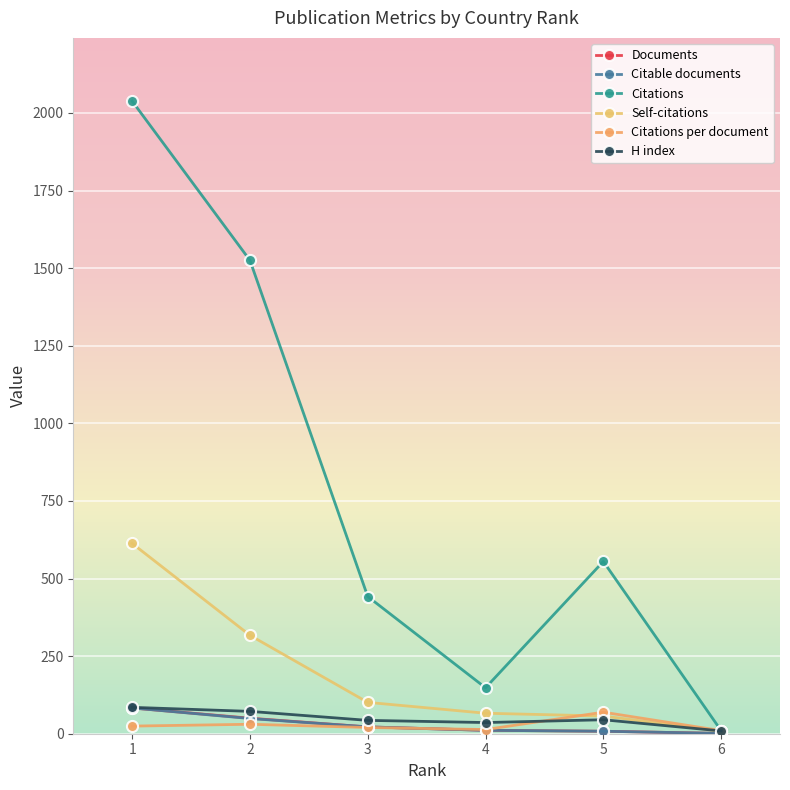

Does the chart display data point markers on the line(s)?

Yes